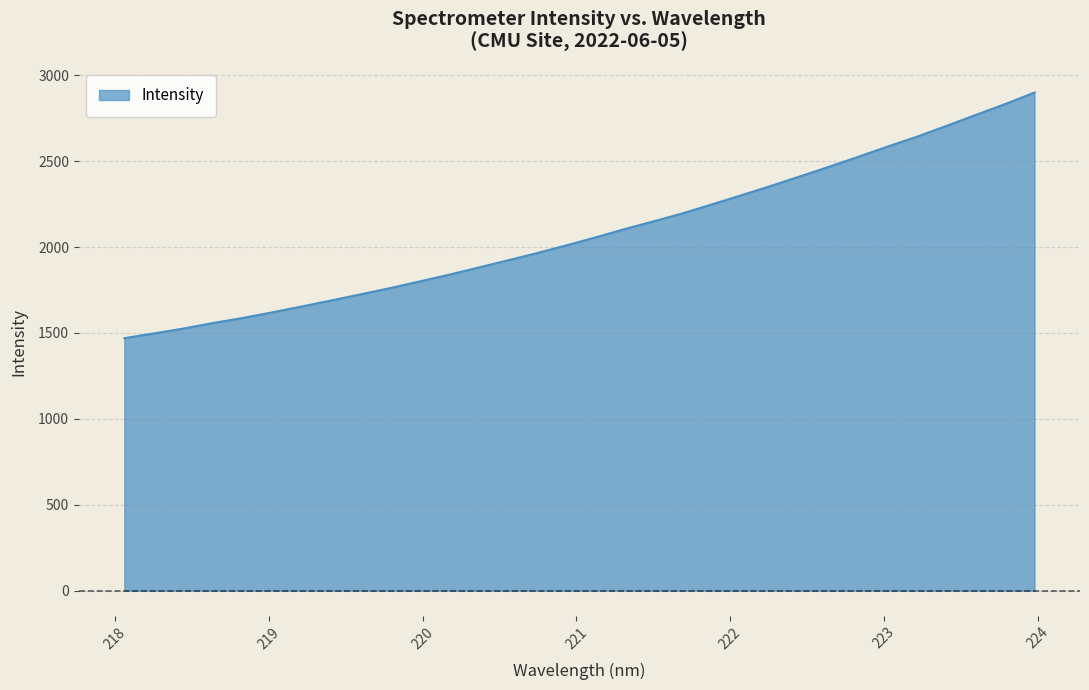

Reading left to right, extract all data points from this chart.

1469.5	1497.3	1525.3	1557.4	1586.5	1618.7	1652.7	1687.7	1723.5	1759.4	1798.0	1837.0	1878.5	1920.4	1962.9	2007.7	2054.4	2103.1	2148.9	2196.0	2248.1	2301.1	2355.0	2411.1	2467.5	2525.9	2585.1	2642.7	2705.1	2769.0	2832.1	2899.5